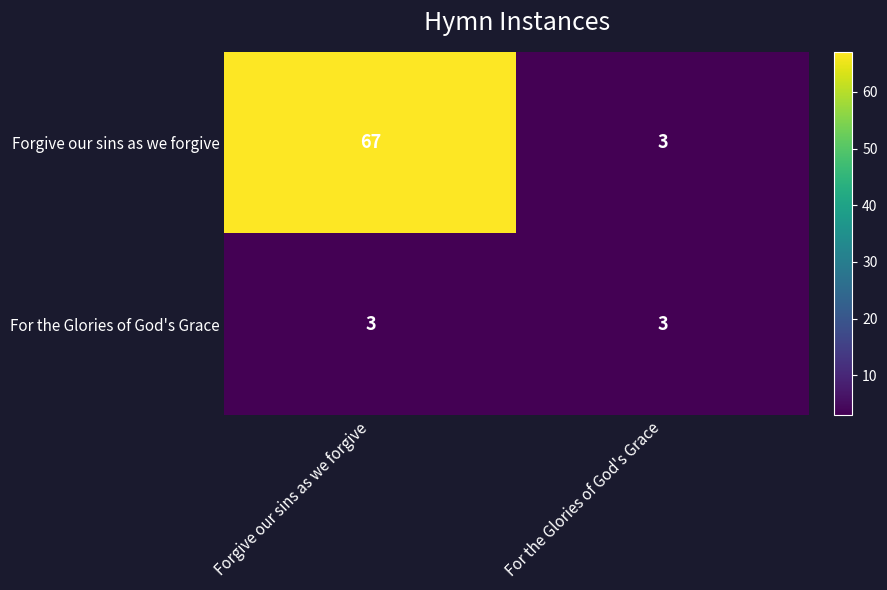

Is it true that For the Glories of God's Grace equals 1 at For the Glories of God's Grace?

False